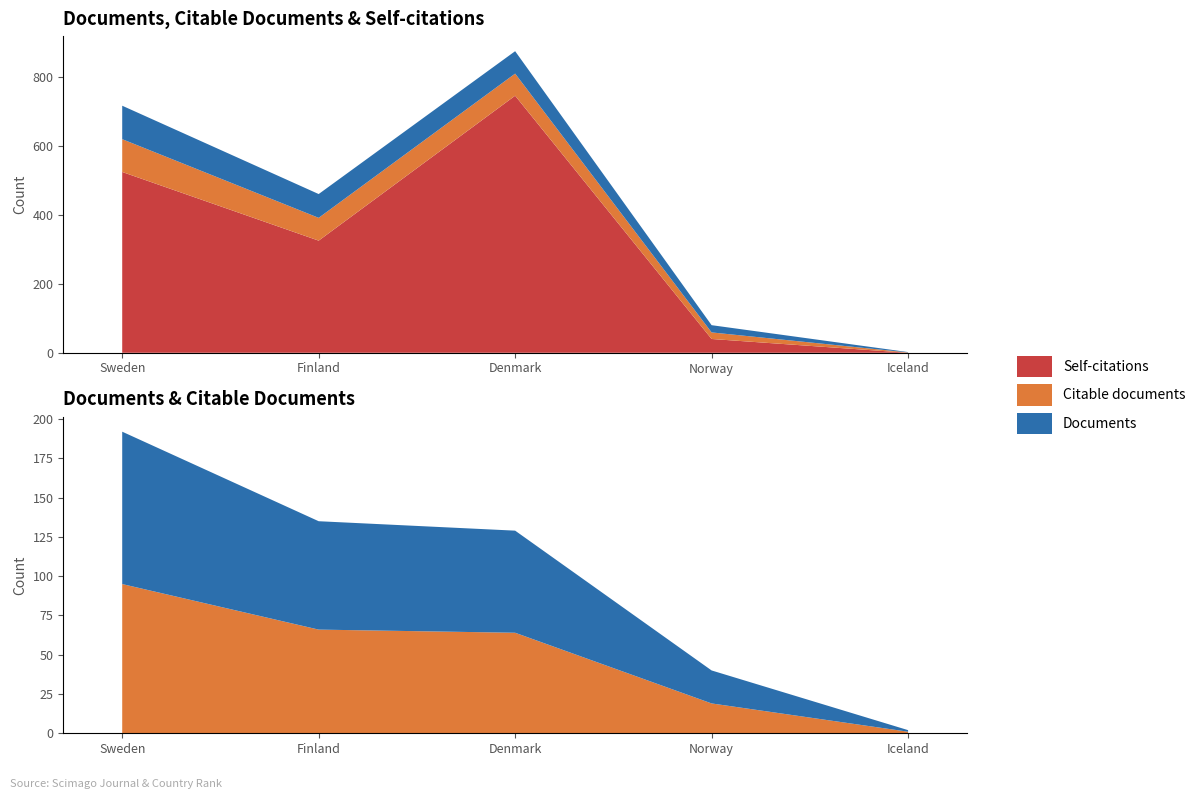

Reading left to right, what are all the values shown in this chart?

Documents: Sweden=97	Finland=69	Denmark=65	Norway=21	Iceland=1
Citable documents: Sweden=95	Finland=66	Denmark=64	Norway=19	Iceland=1
Self-citations: Sweden=524	Finland=325	Denmark=745	Norway=40	Iceland=0